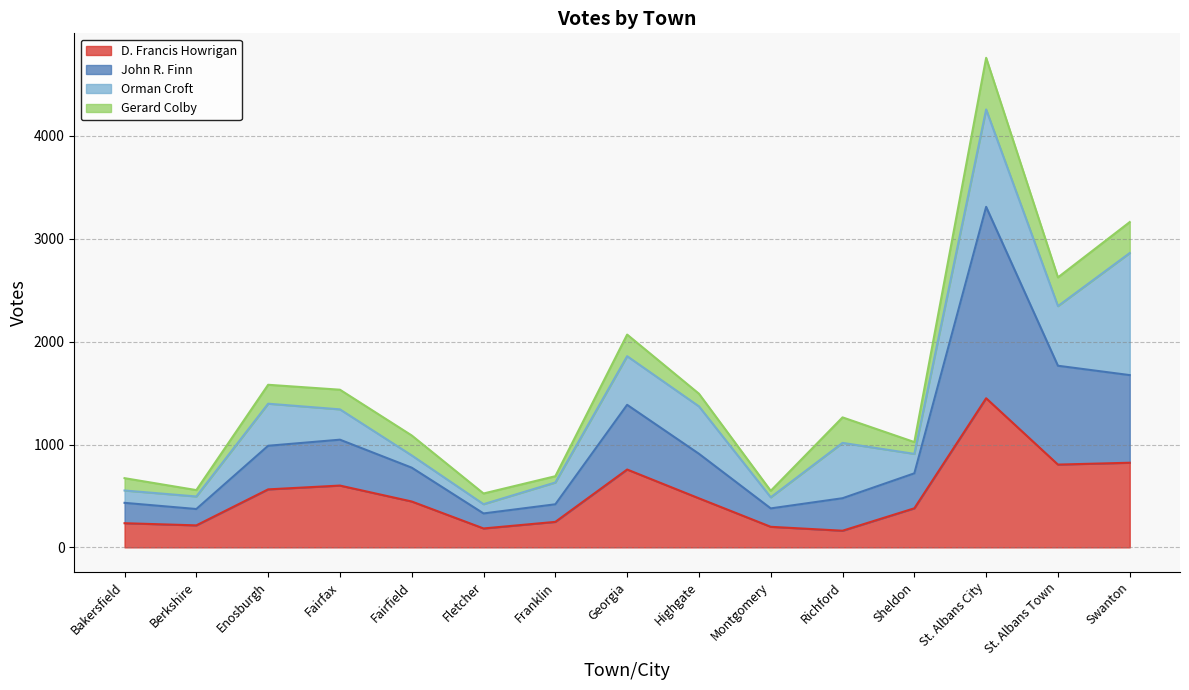

The value of D. Francis Howrigan at Swanton is 1298. True or false?

False